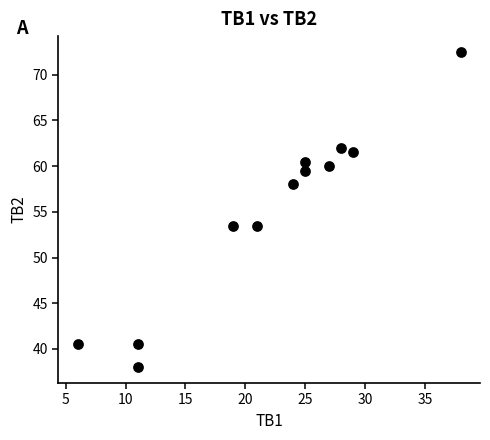

What is the average Y value?

55.0